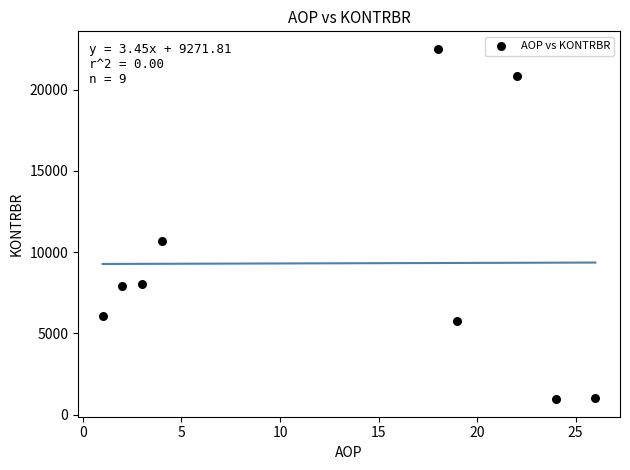

What is the range of X values (max minus min)?

25.0